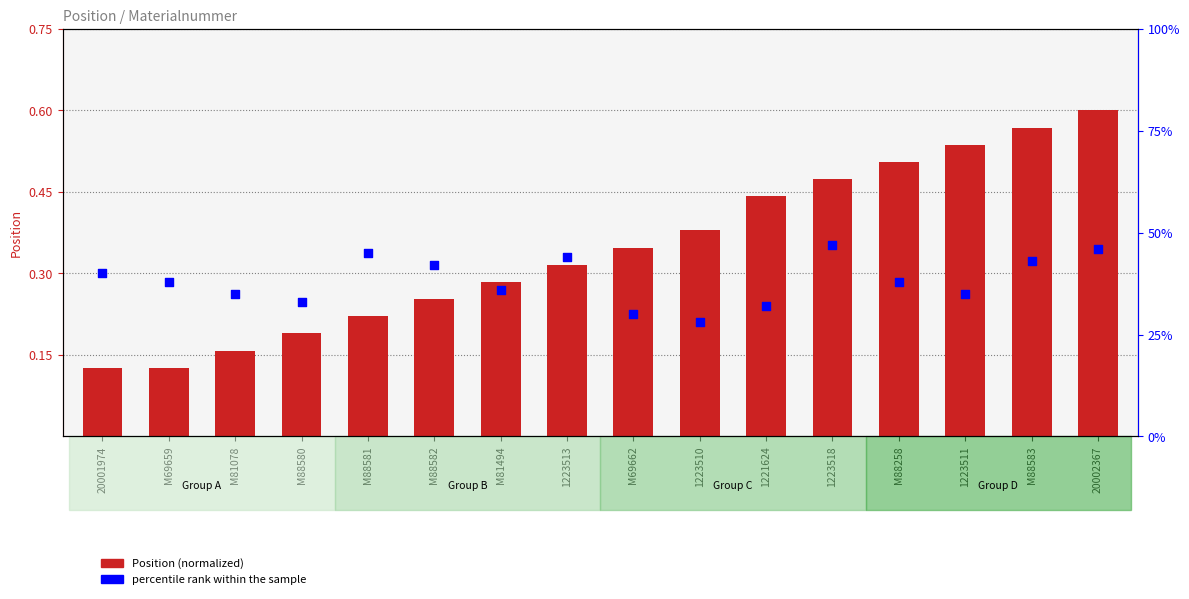

At how many categories does at least one series exceed 0?

16